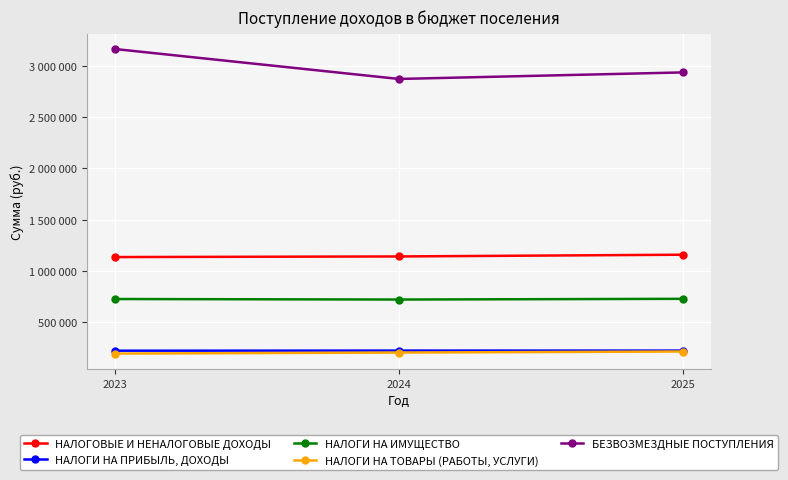

Which category has the lowest value across all series?

2023